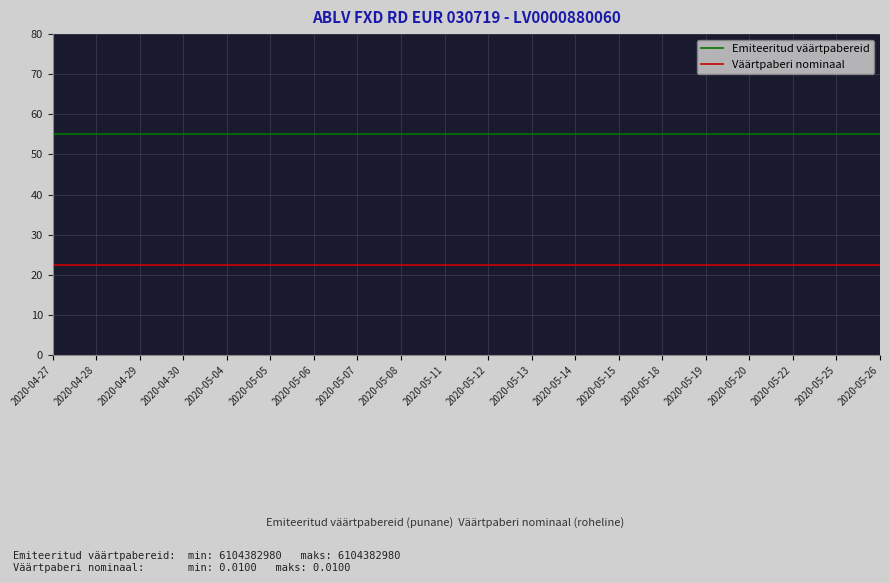

Is the value of Väärtpaberi nominaal at 2020-04-29 greater than the value of Emiteeritud väärtpabereid at 2020-04-28?

No